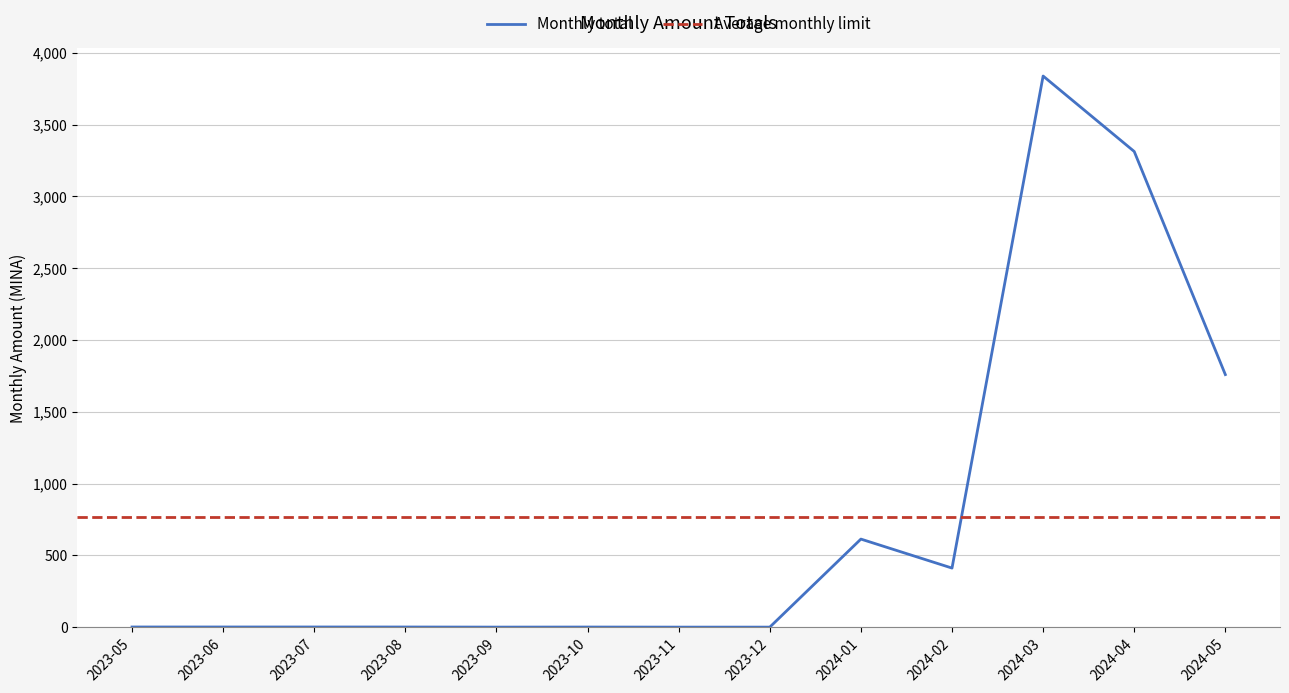

What position from the right is 2023-07?

11